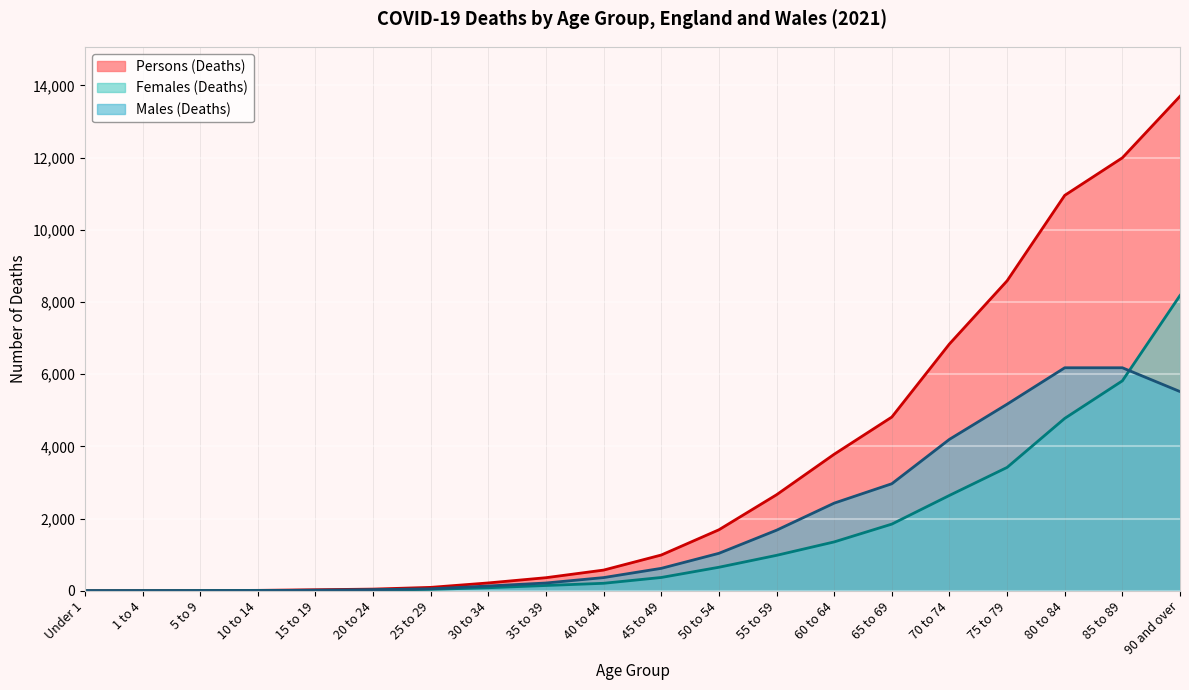

What is the maximum value for Persons (Deaths)?

13697